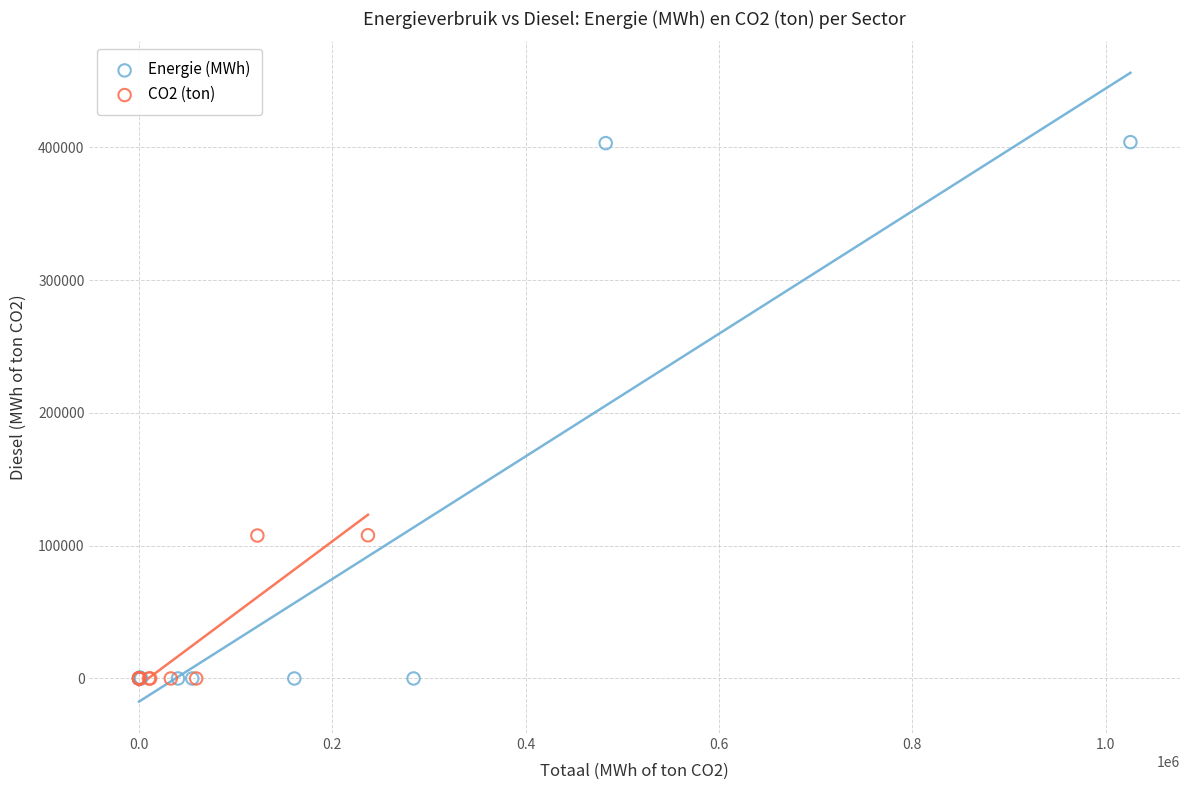

Which series has the widest spread of Y values?

Energie (MWh)